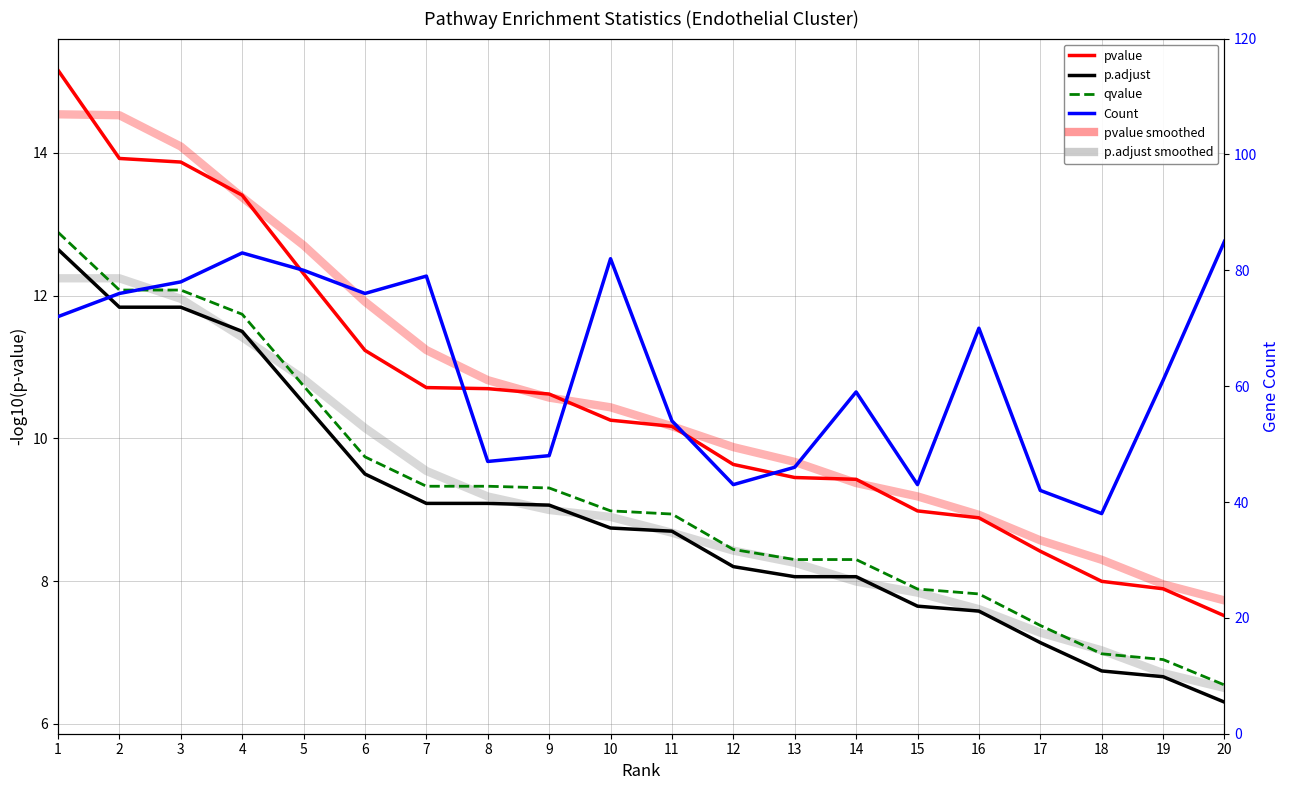

What is the value of the Count point at the 3rd from the left?

78.0